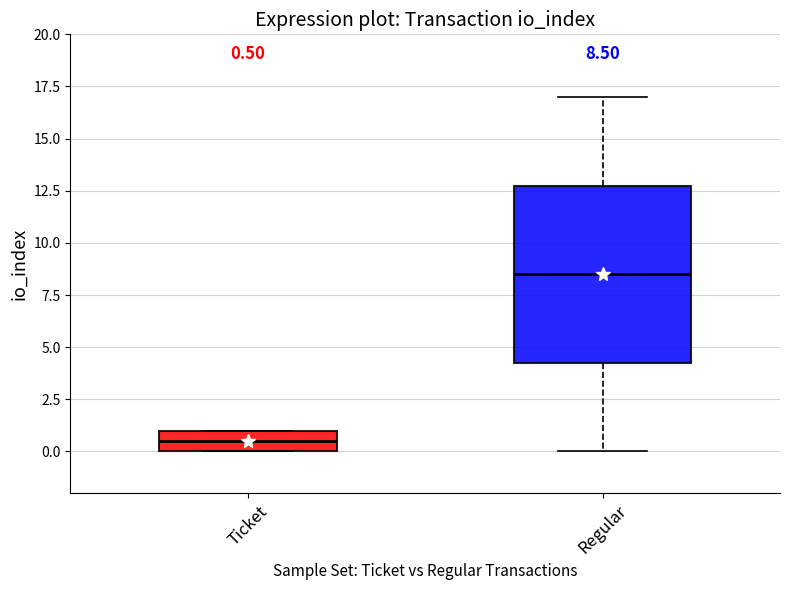

Which box's median line is the lowest?

Ticket